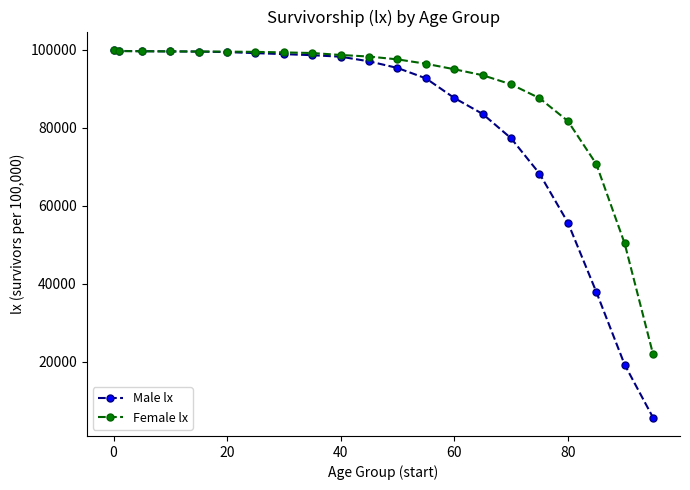

Which series has the widest spread of values?

Male lx